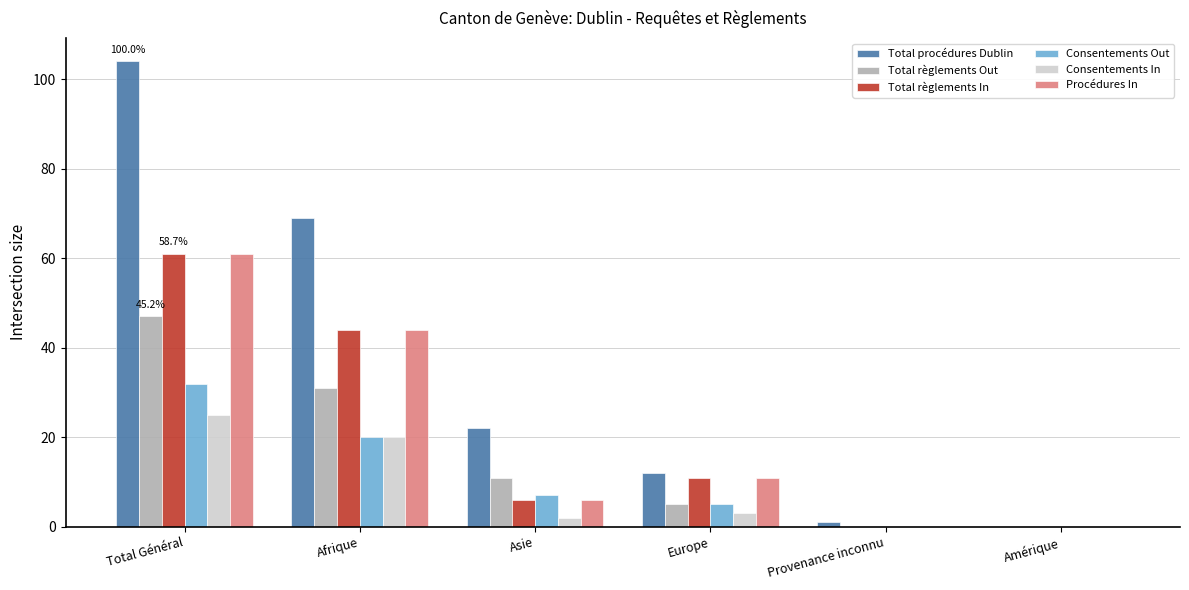

What is the difference between the Total règlements In values at Total Général and Provenance inconnu?

61